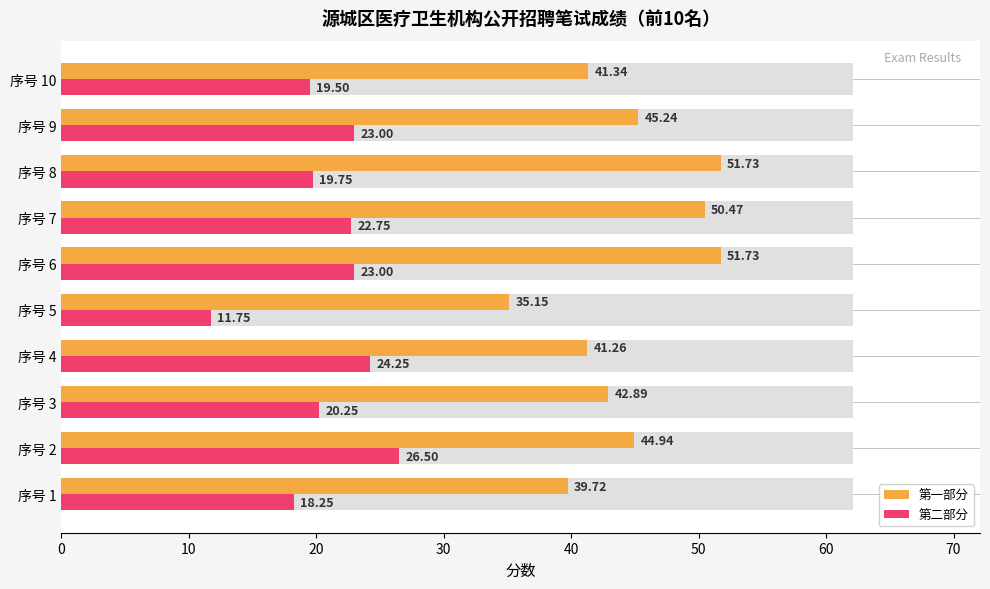

How many values in the 第二部分 series exceed 22?

5